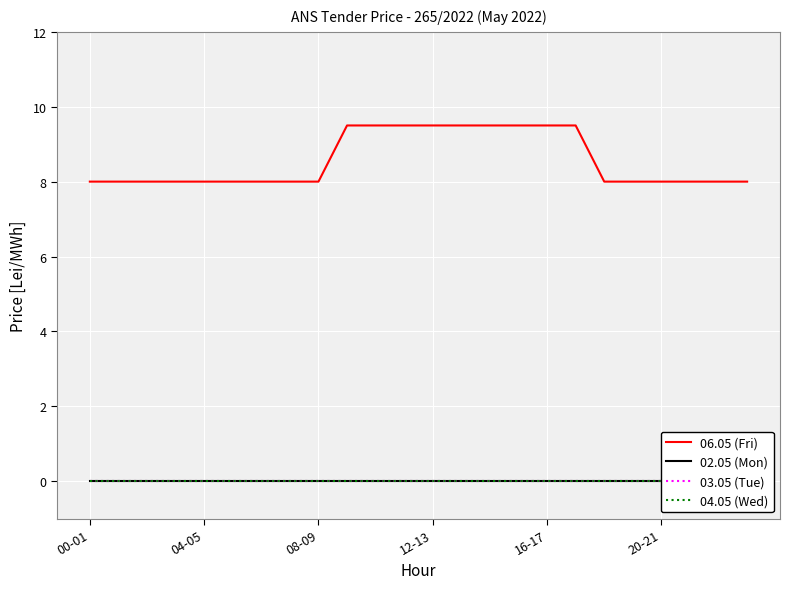

True or false: 03.05 (Tue) has more than 1 interior local peaks.

False